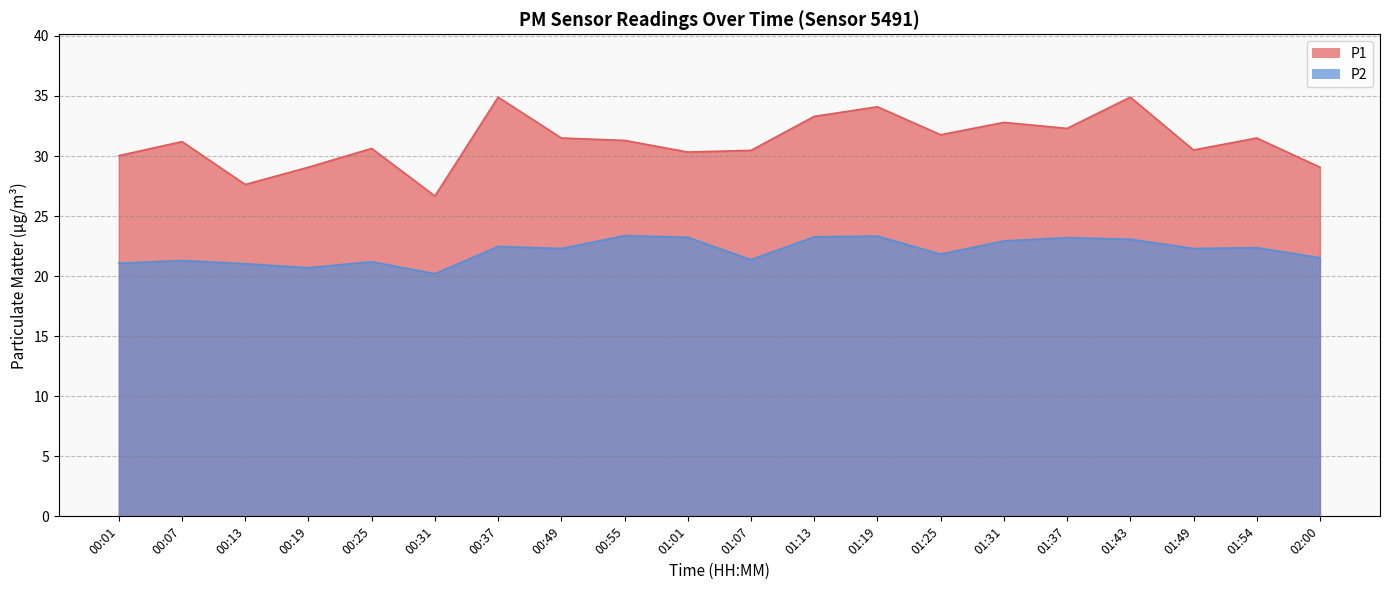

How many lines are shown in the chart?

2